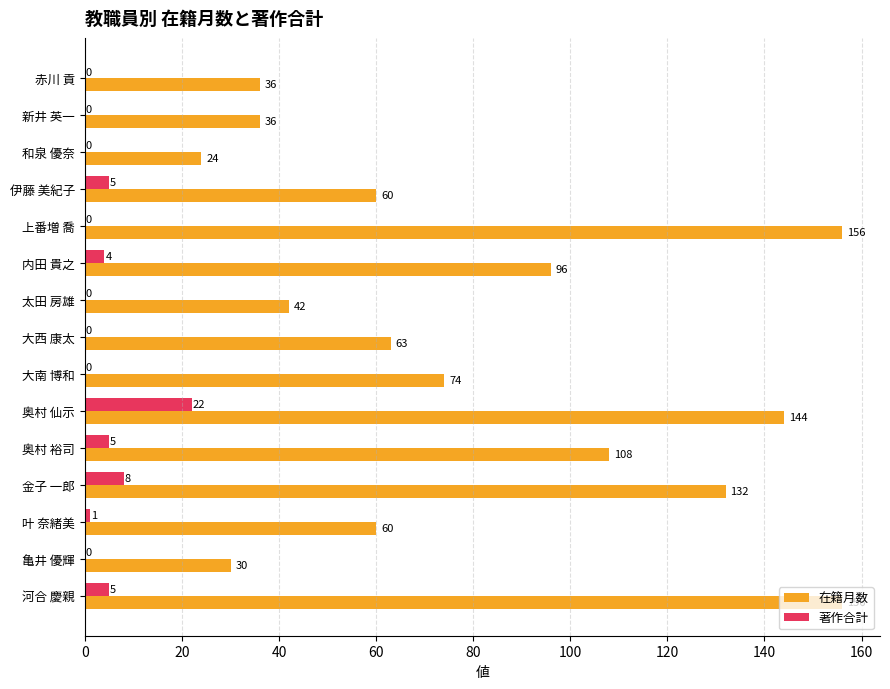

At which label is 在籍月数 closest to 90?

内田 貴之